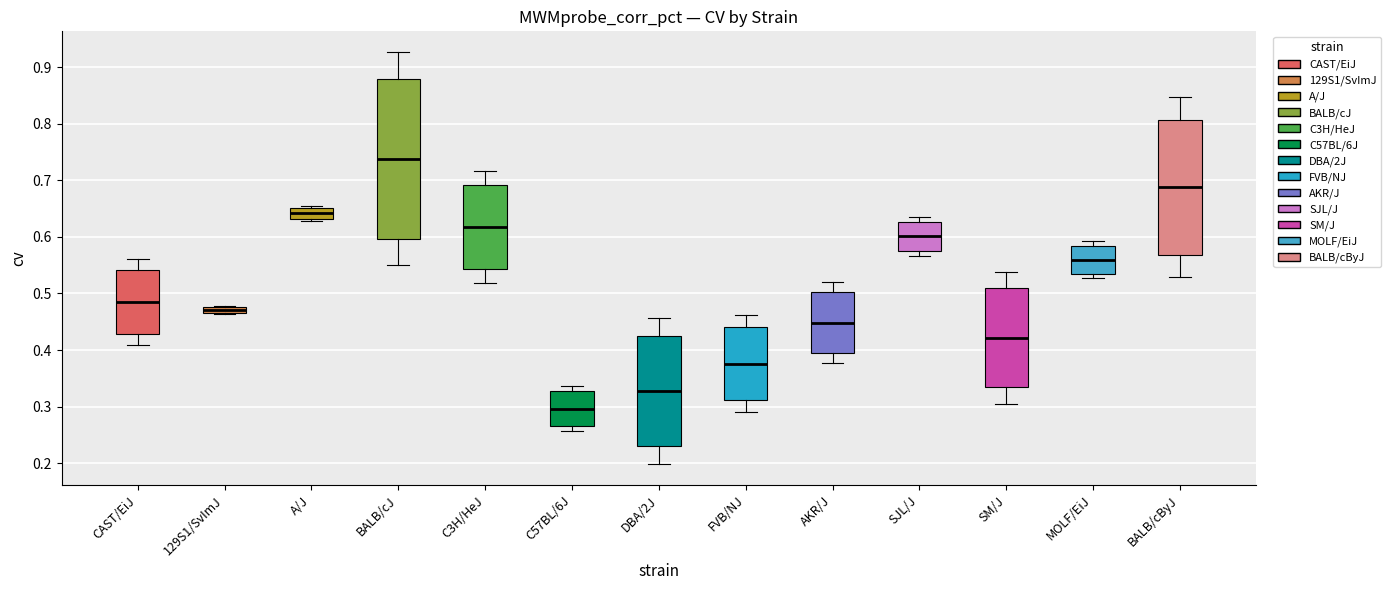

Which box is the tallest, from its lower edge to its upper edge?

BALB/cJ